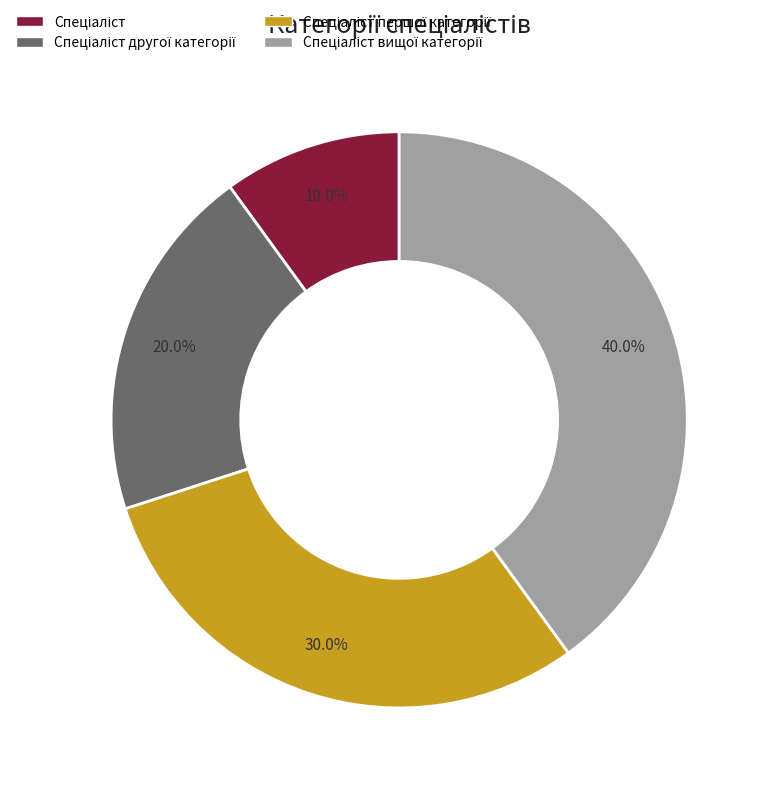

Count the number of slices in the pie.

4